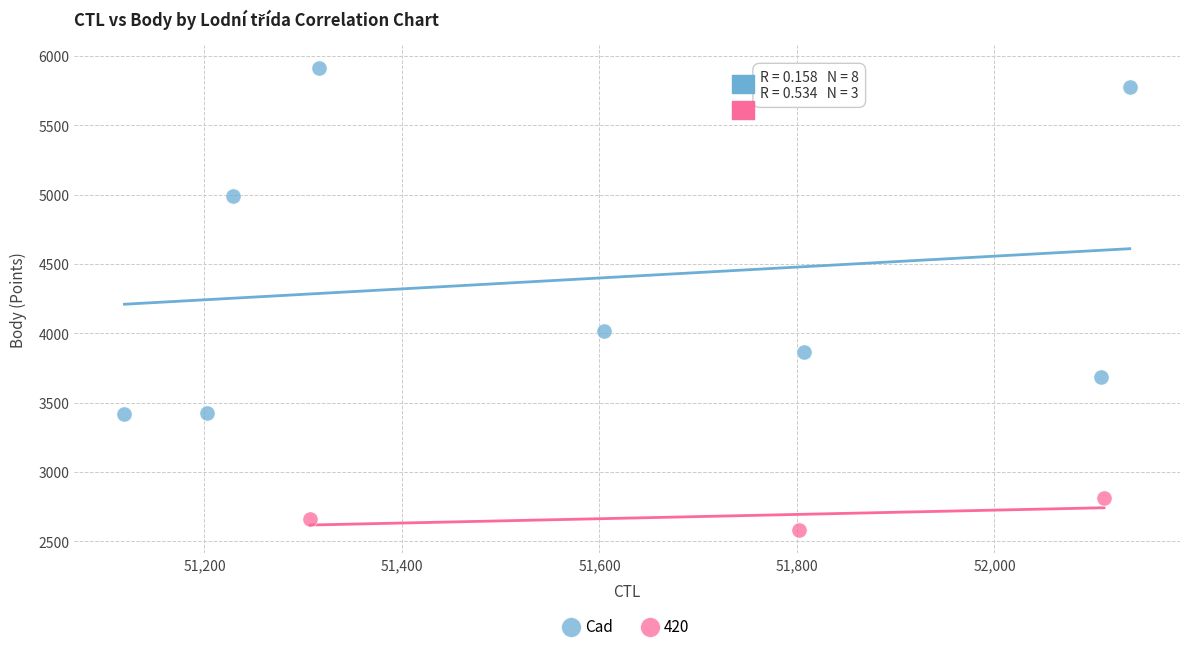

Which series reaches the maximum Y coordinate?

Cad